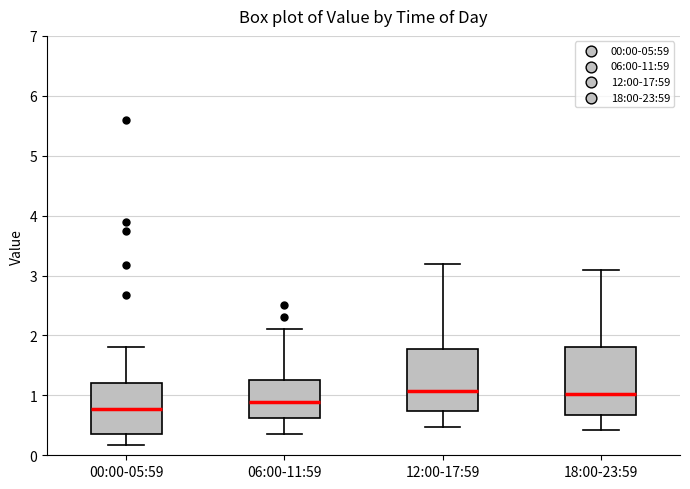

Where is the lower edge of the box for 12:00-17:59 on the y-axis? The values are not printed on the chart, so give them approximately, as read against the axis.

0.7